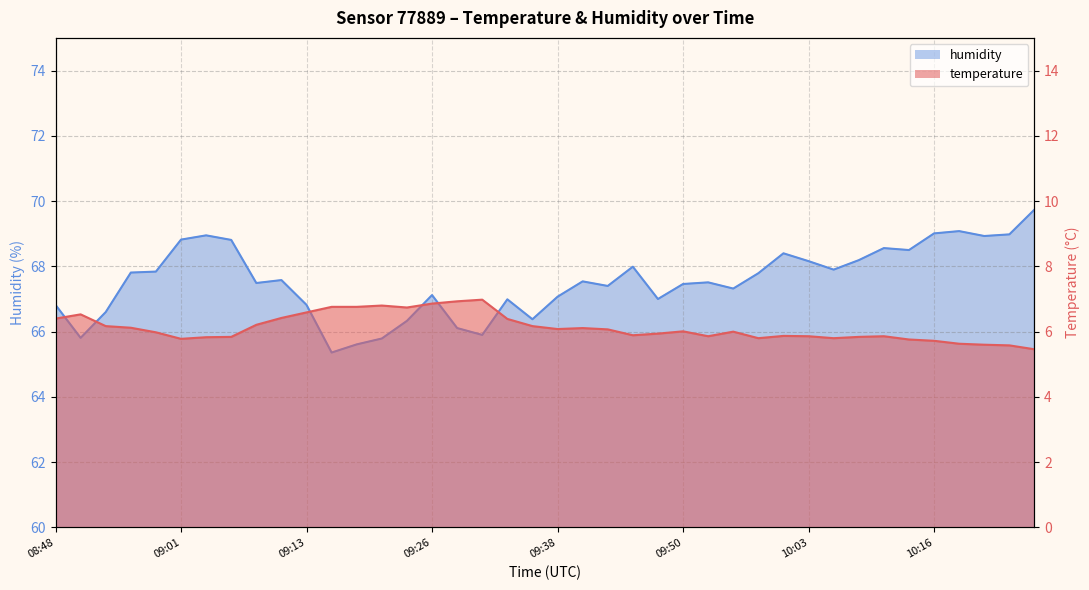

Which series has the largest range (max minus min)?

humidity